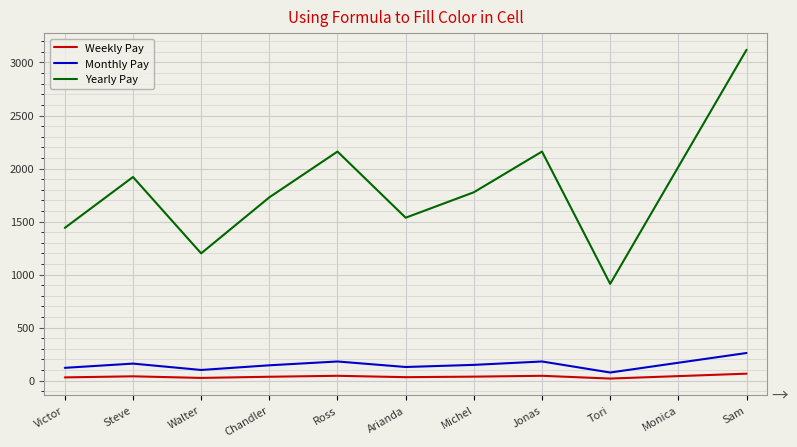

What is the average value of the Yearly Pay series?

1815